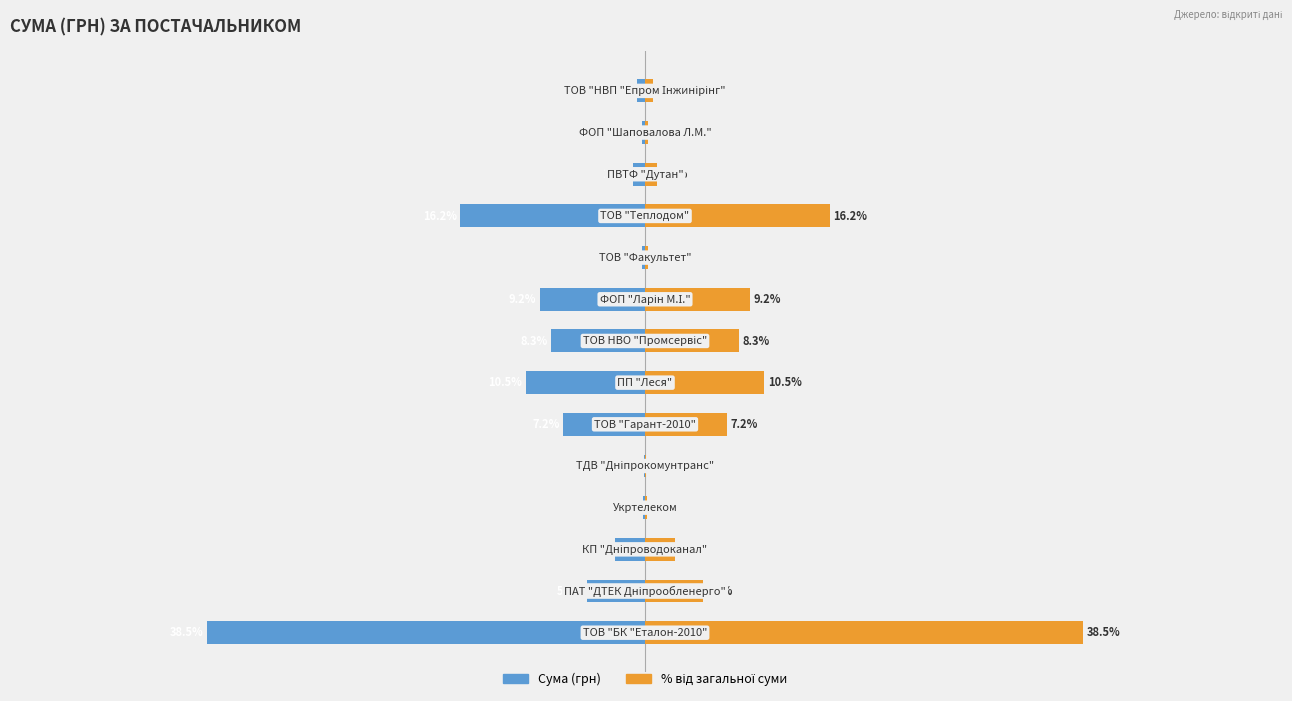

Reading right to left, extract all data points from this chart.

Сума (грн): 13=-0.7	12=-0.3	11=-1.0	10=-16.2	9=-0.3	8=-9.2	7=-8.3	6=-10.5	5=-7.2	4=-0.0	3=-0.1	2=-2.6	1=-5.1	0=-38.5
% від загальної суми: 13=0.7	12=0.3	11=1.0	10=16.2	9=0.3	8=9.2	7=8.3	6=10.5	5=7.2	4=0.0	3=0.1	2=2.6	1=5.1	0=38.5